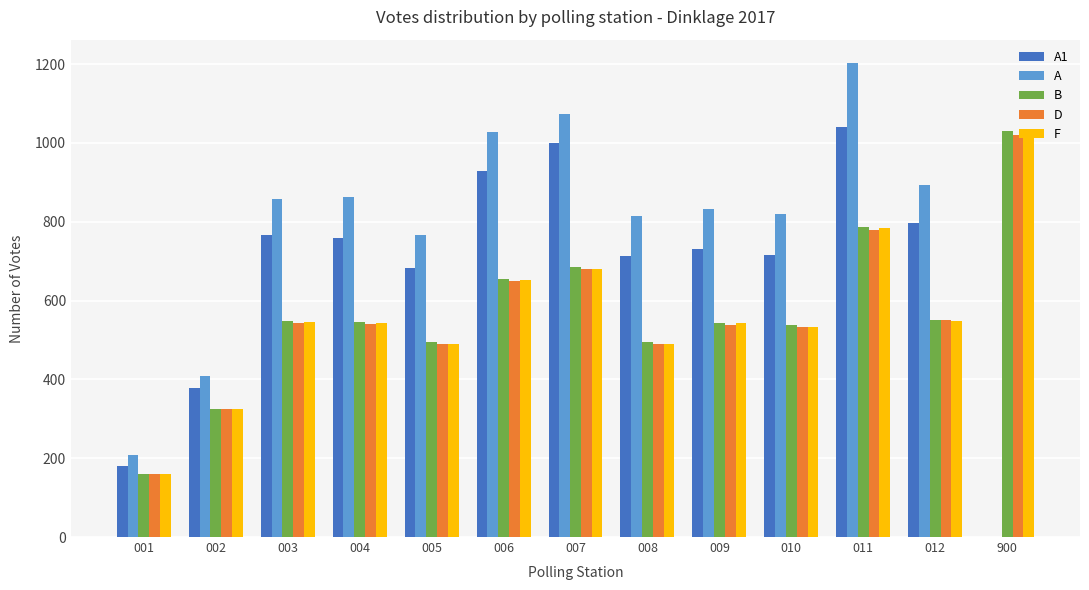

Which series has the largest total across all categories?

A